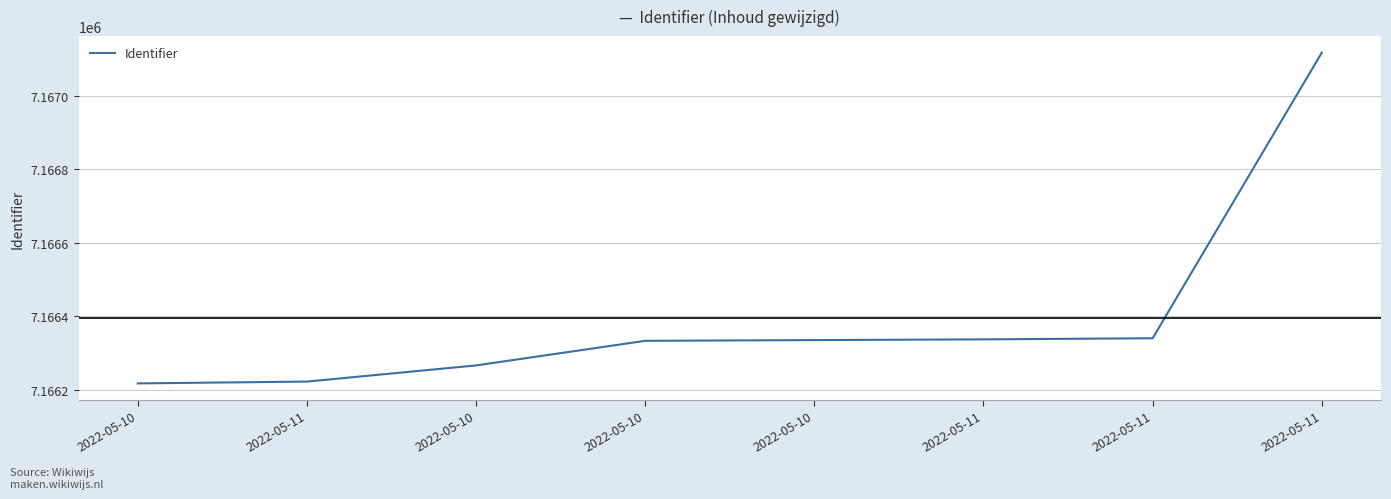

List the labels in order of value, largest first.

2022-05-11, 2022-05-11, 2022-05-11, 2022-05-10, 2022-05-10, 2022-05-10, 2022-05-11, 2022-05-10